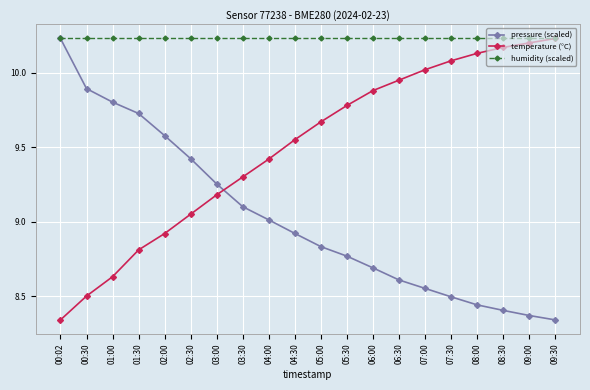

What is the label of the 4th point from the right?

08:00